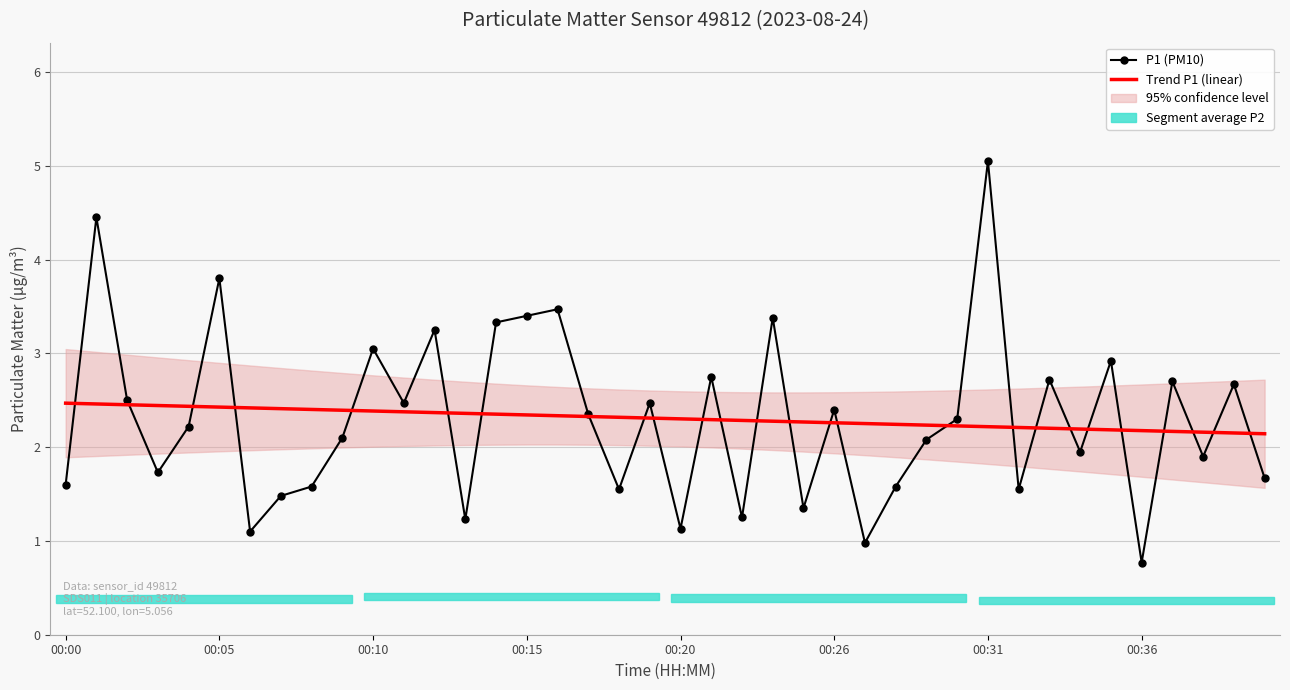

Is it true that Trend P1 (linear) equals 2.4 at 00:10?

True